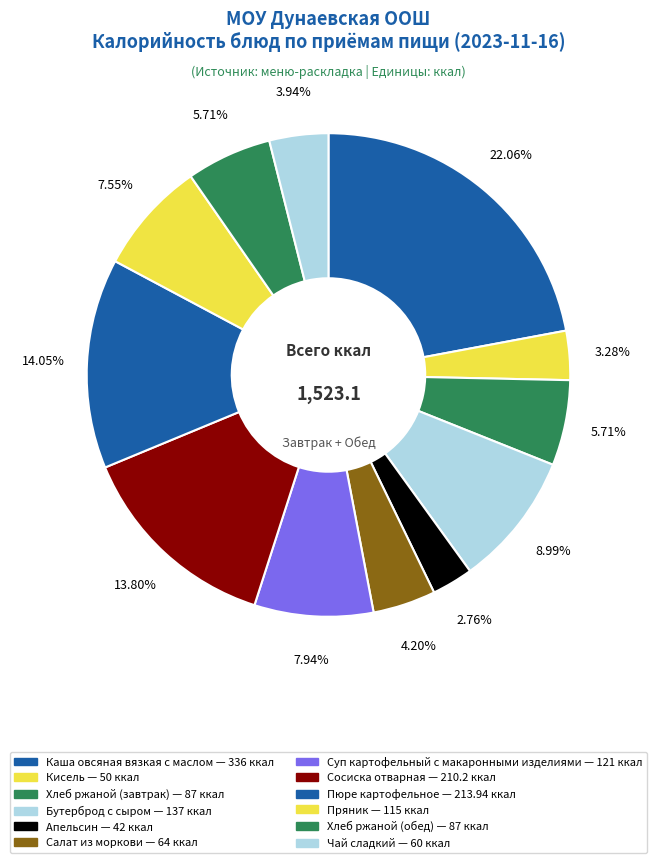

What percentage is the Апельсин slice, to the nearest percent?

3%